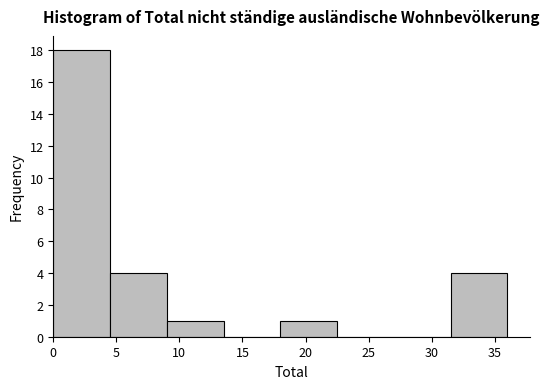

Which range on the x-axis has the tallest bar?

0.0 to 4.5